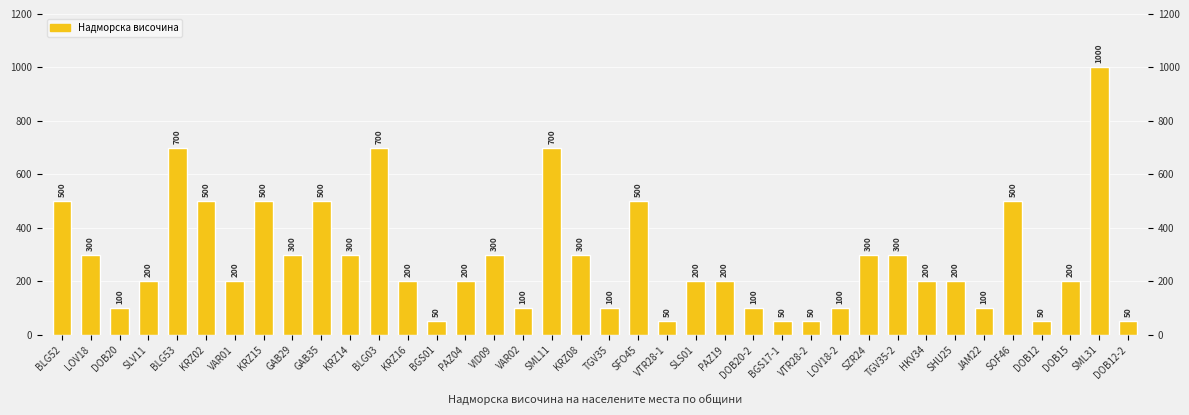

List the labels in order of value, largest first.

SML31, BLG53, BLG03, SML11, BLG52, KRZ02, KRZ15, GAB35, SFO45, SOF46, LOV18, GAB29, KRZ14, VID09, KRZ08, SZR24, TGV35-2, SLV11, VAR01, KRZ16, PAZ04, SLS01, PAZ19, HKV34, SHU25, DOB15, DOB20, VAR02, TGV35, DOB20-2, LOV18-2, JAM22, BGS01, VTR28-1, BGS17-1, VTR28-2, DOB12, DOB12-2